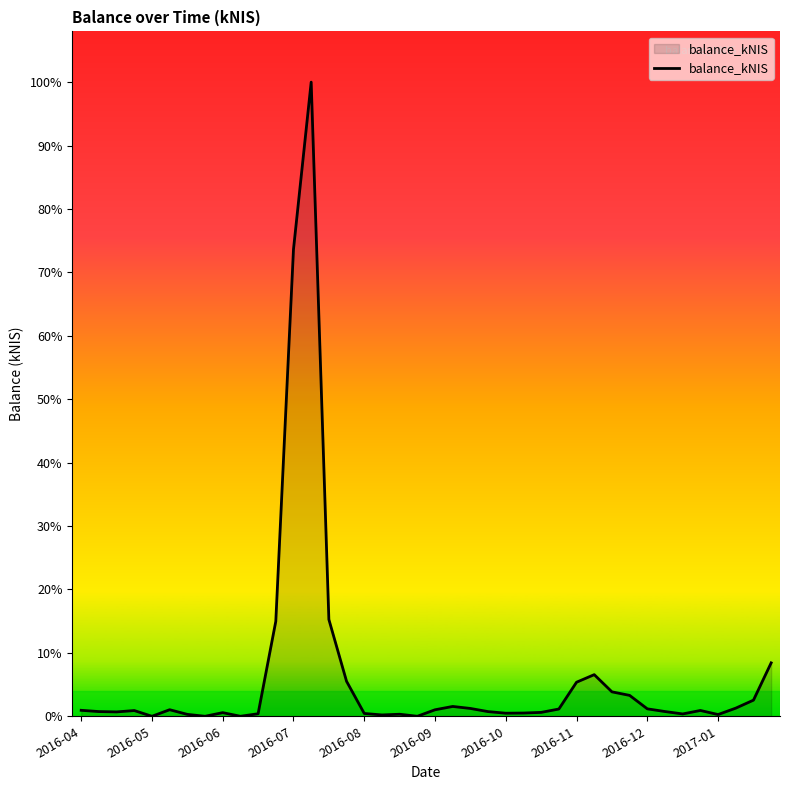

Does the chart have visible grid lines?

No